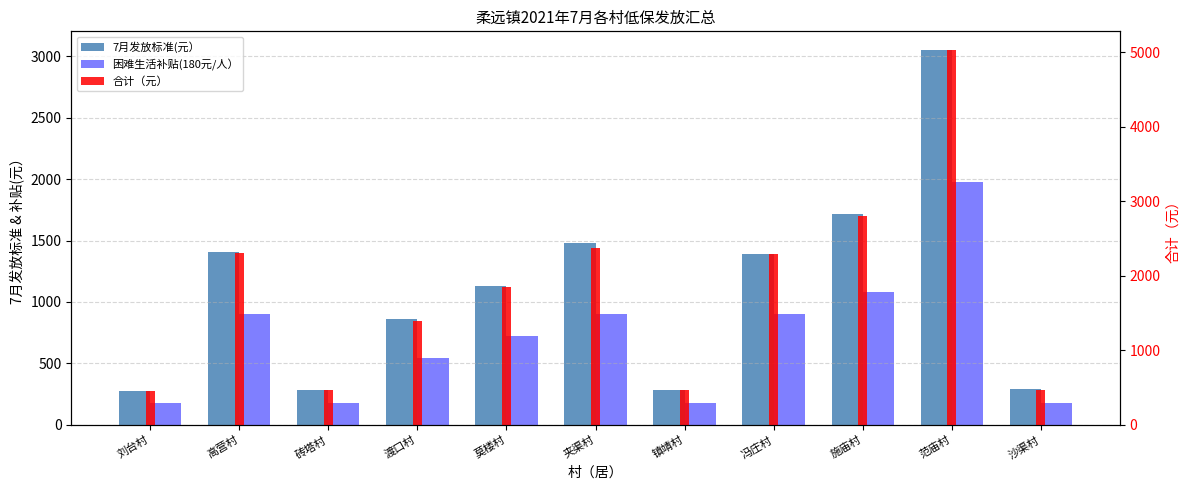

How many groups of bars are there?

11